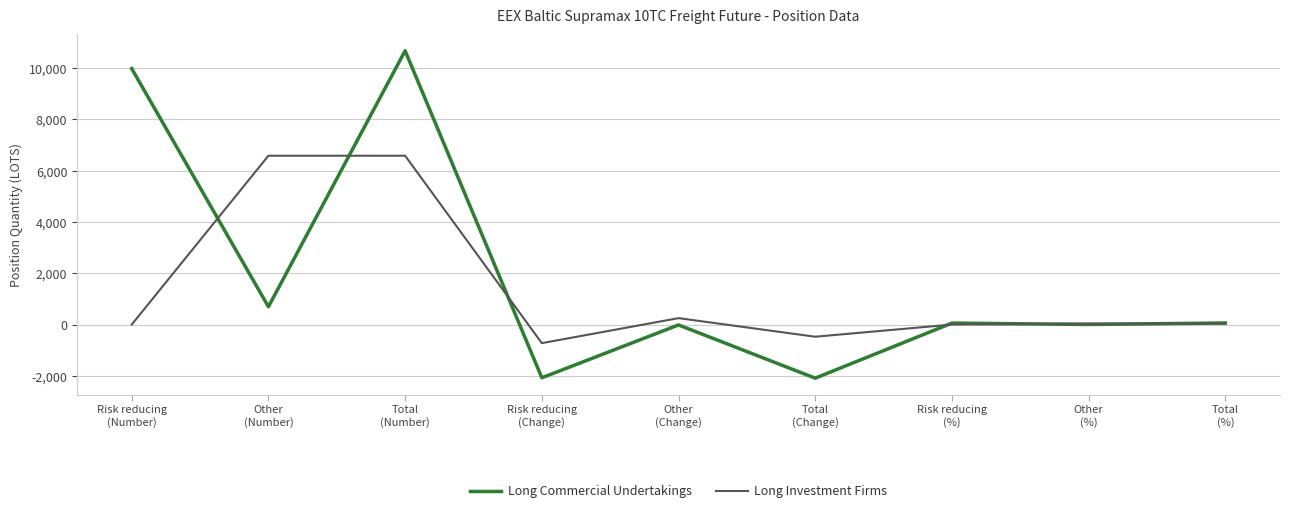

Does the chart have visible grid lines?

Yes